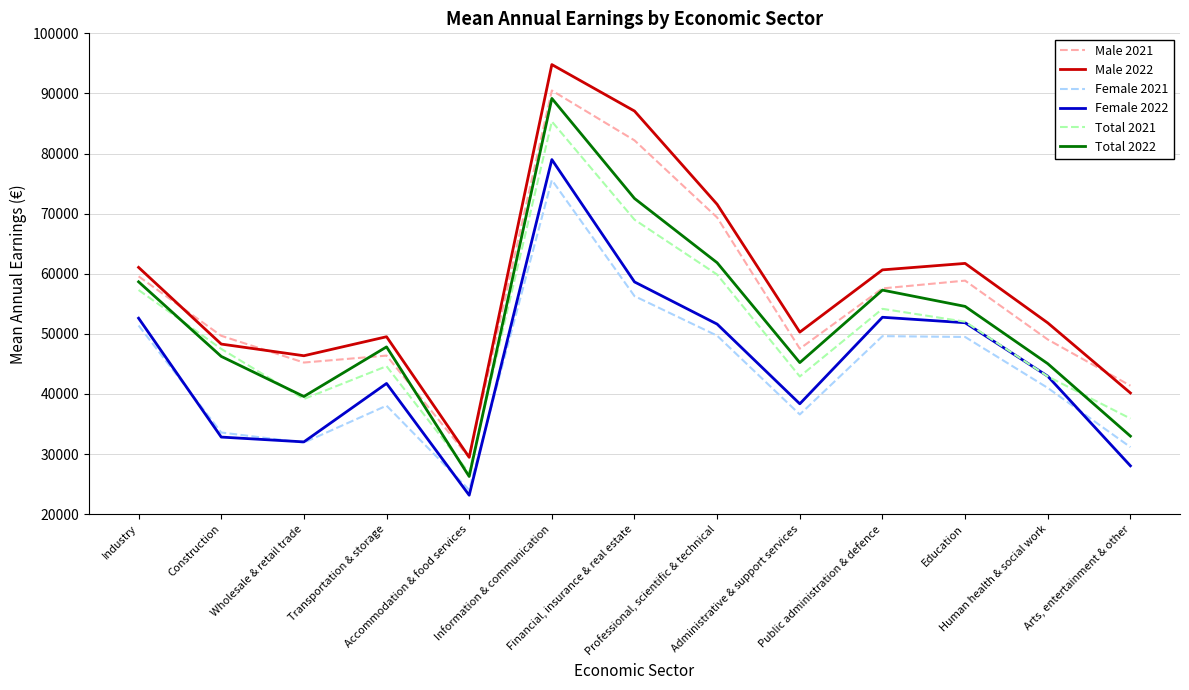

The Male 2021 series shows 100521 at Professional, scientific & technical. True or false?

False